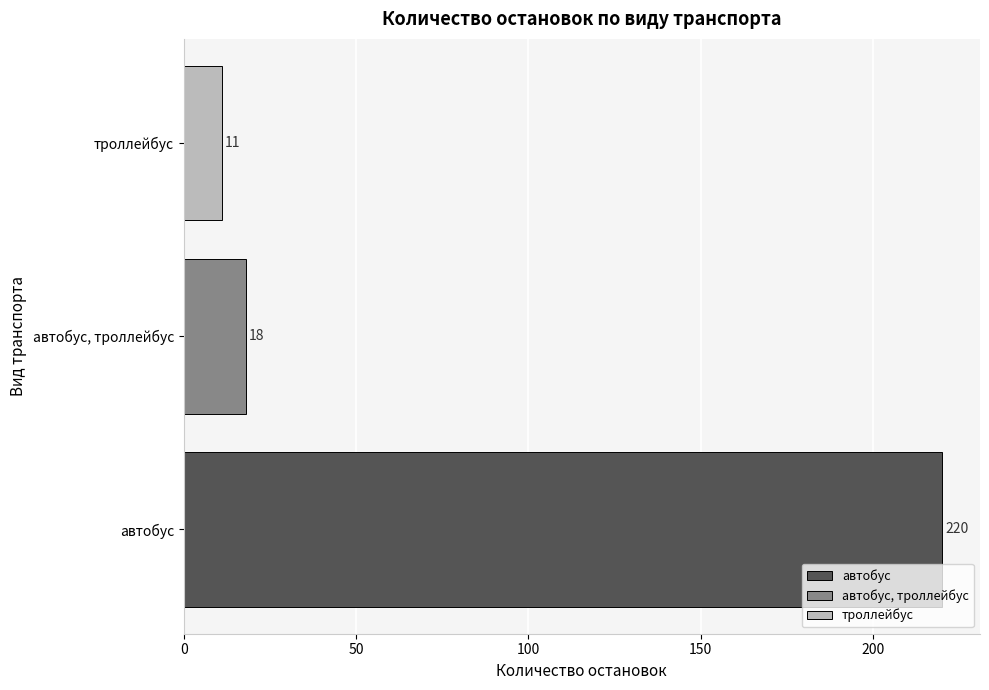

Rank the series by their maximum value, from highest to lowest.

автобус, автобус, троллейбус, троллейбус